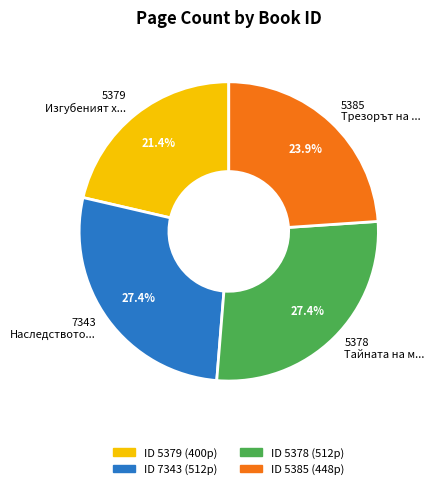

To the nearest percent, what is the average slice percentage?

25%